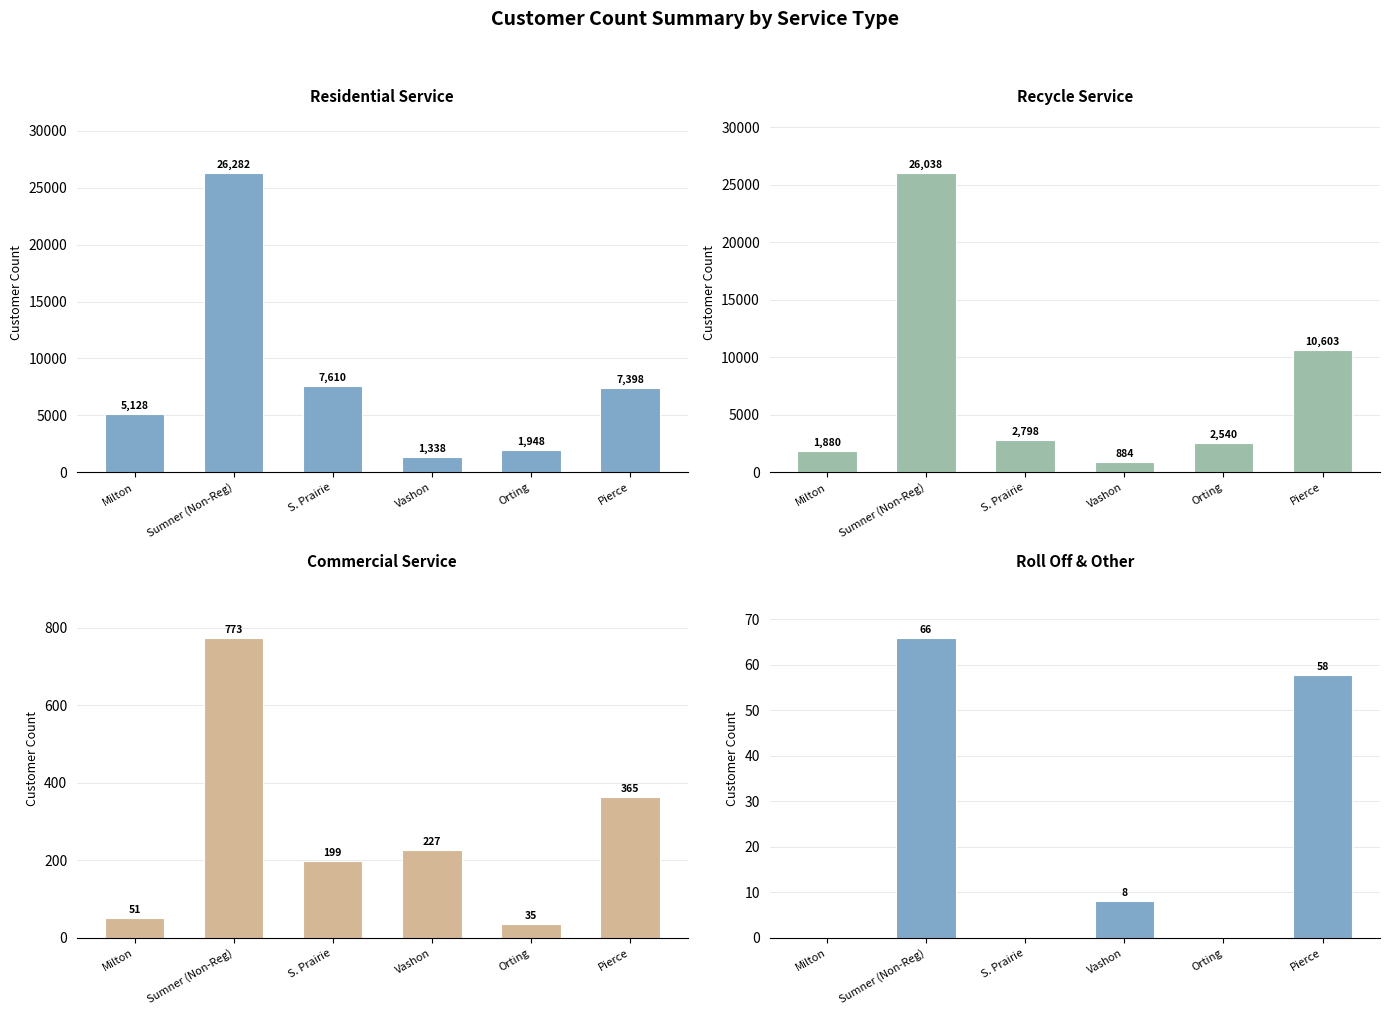

Which category has the highest value across all series?

Sumner (Non-Reg)